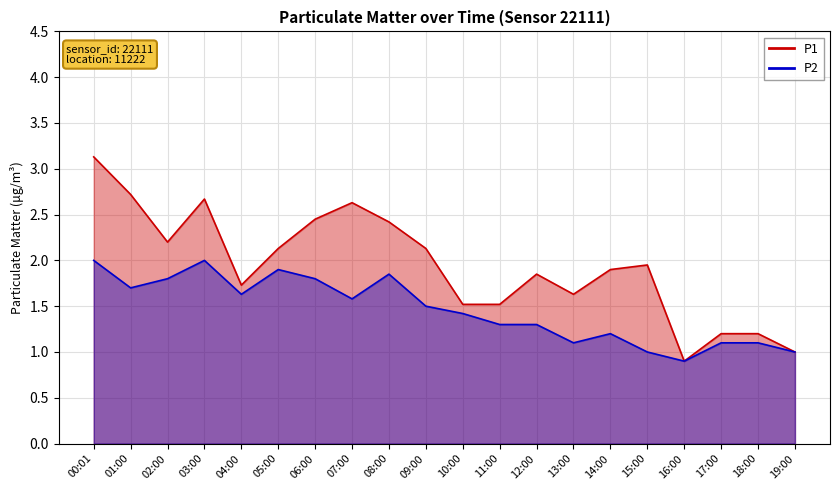

What is the label of the 16th point from the left?

15:00